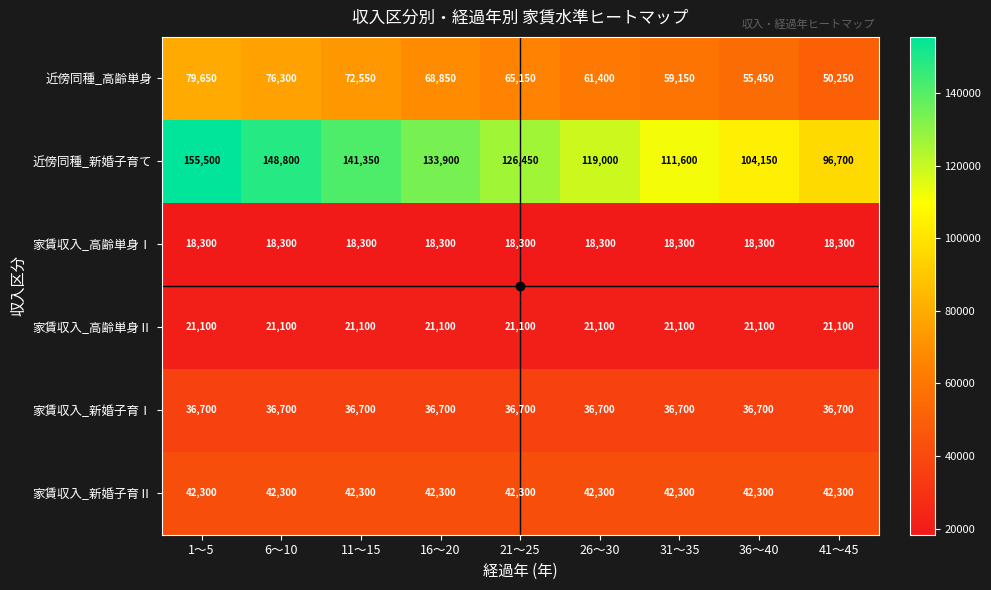

How many series are shown in this chart?

6